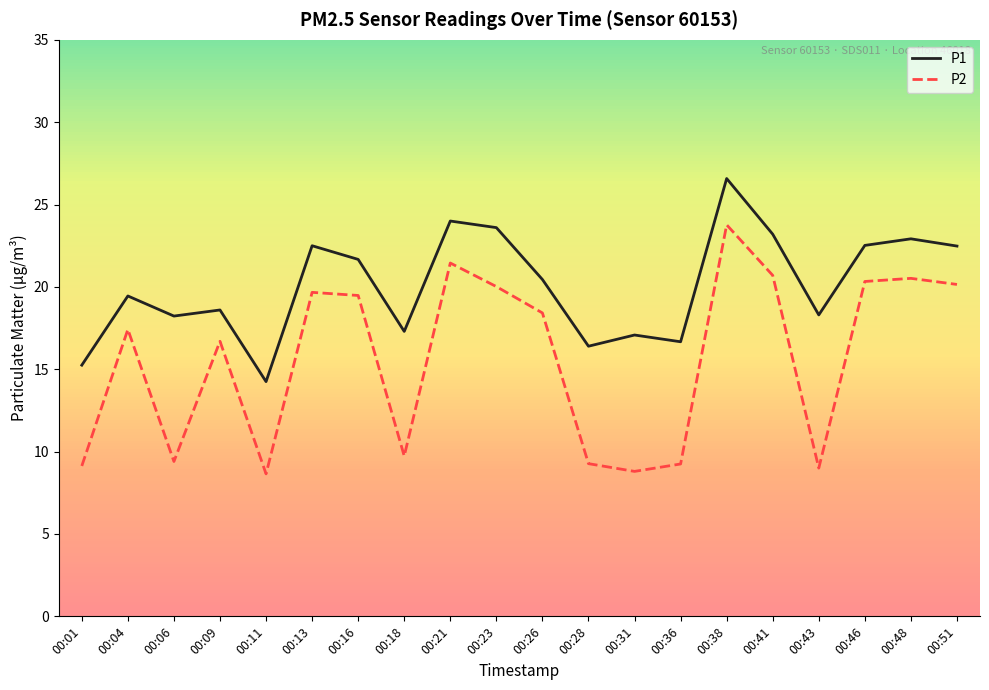

At which label is P2 closest to 16?

00:09